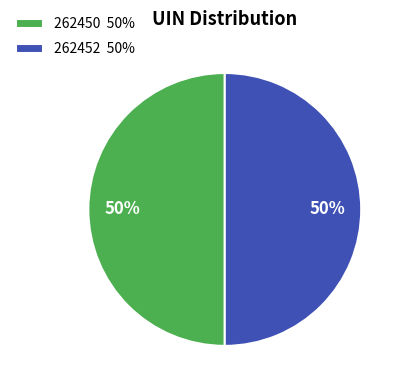

True or false: 262452 accounts for 35% of the total.

False